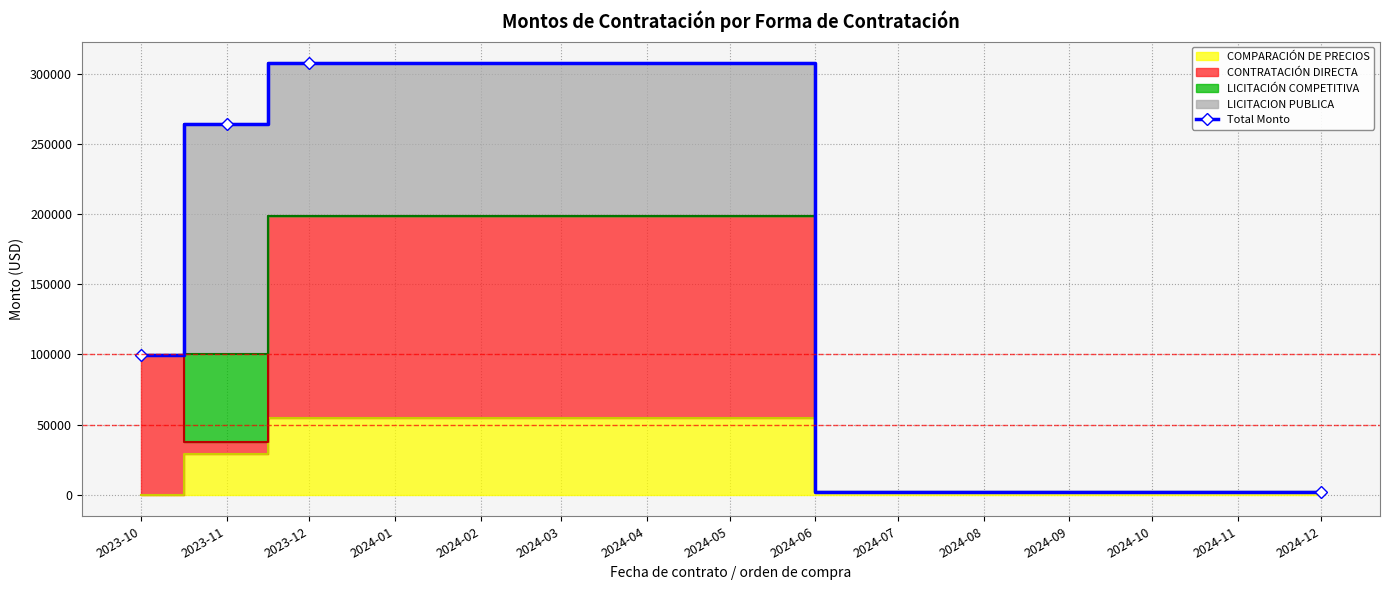

What is the value of the 3rd point from the left?

307808.6